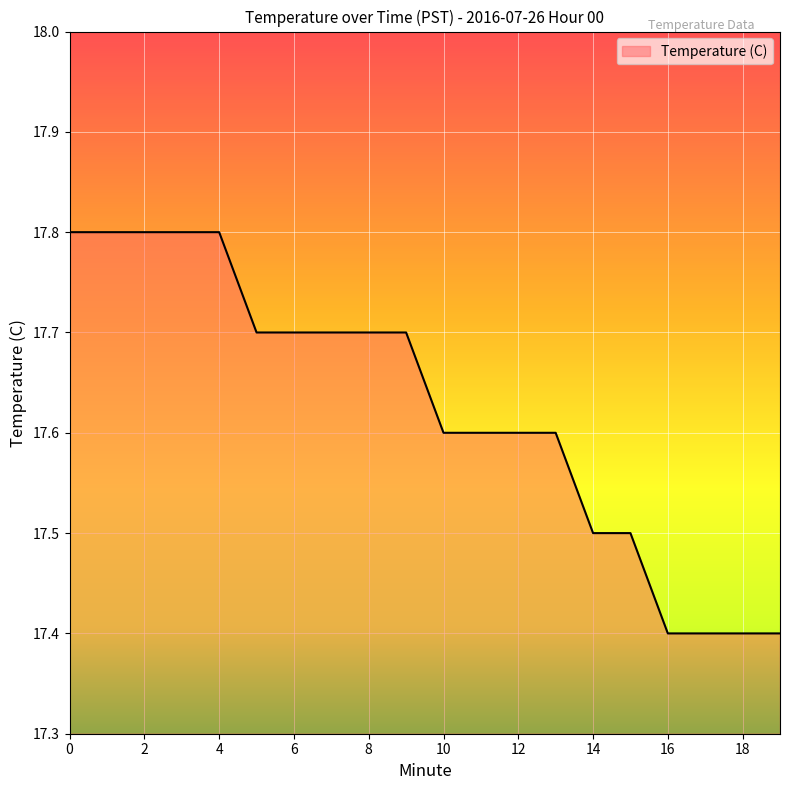

What is the minimum value shown in the chart?

17.4